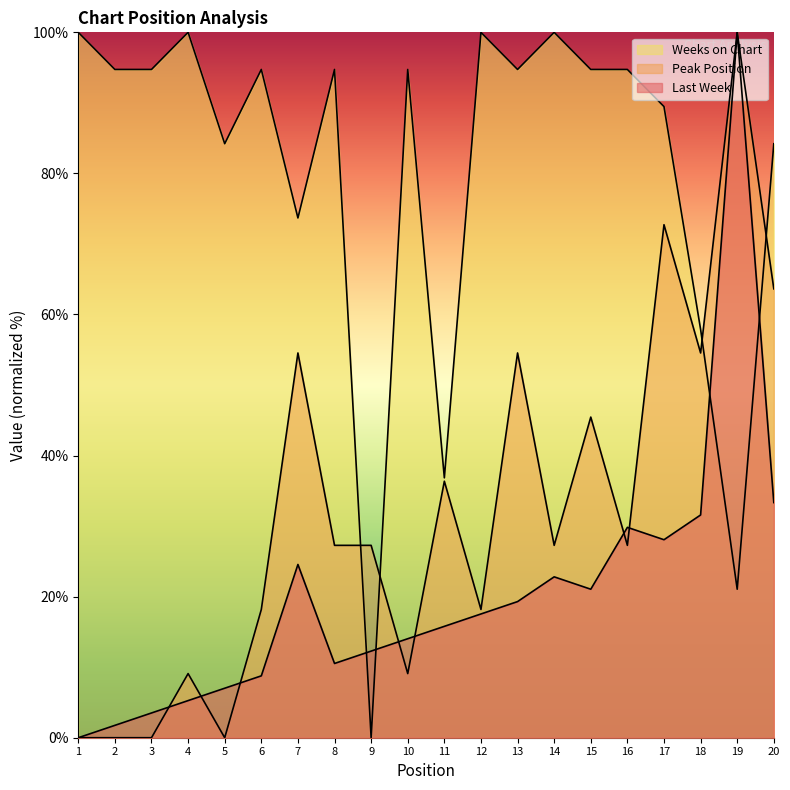

What is the difference between the second highest and second lowest values in the Last Week series?

31.6